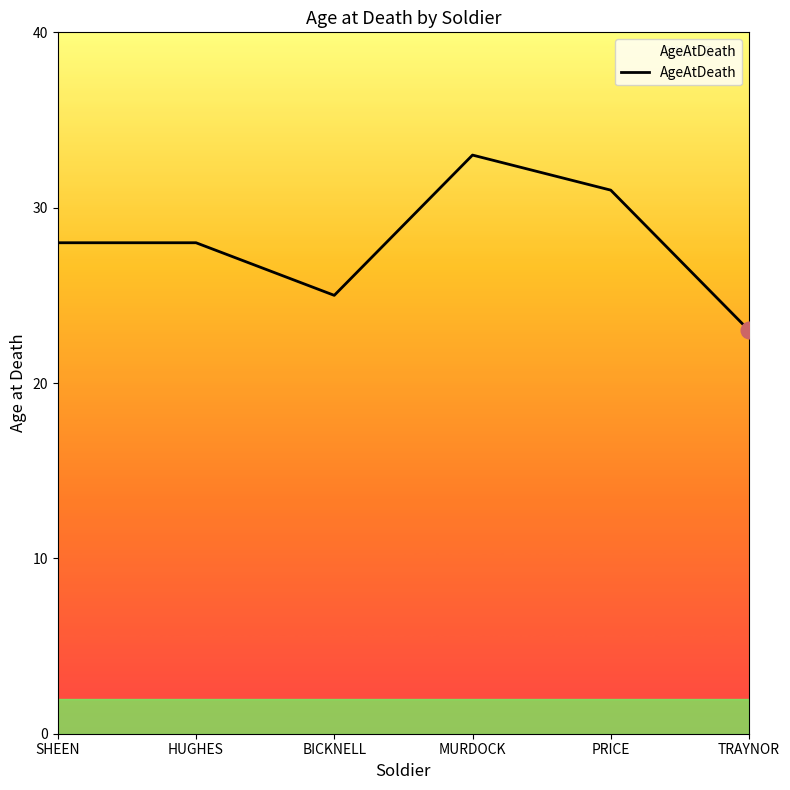

What is the difference between the maximum and minimum values?

10